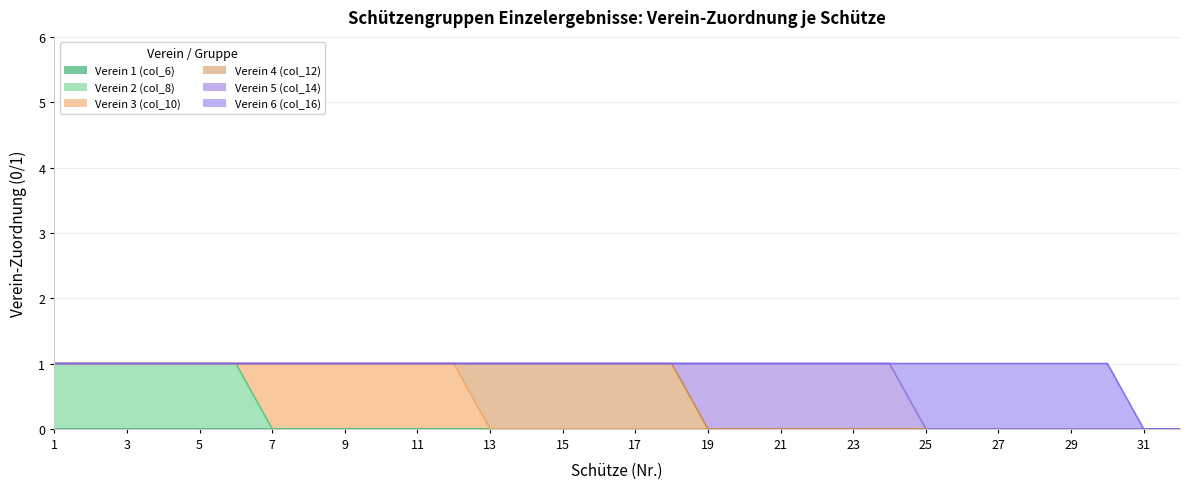

How many values in the Verein 3 (col_10) series exceed 0?

6